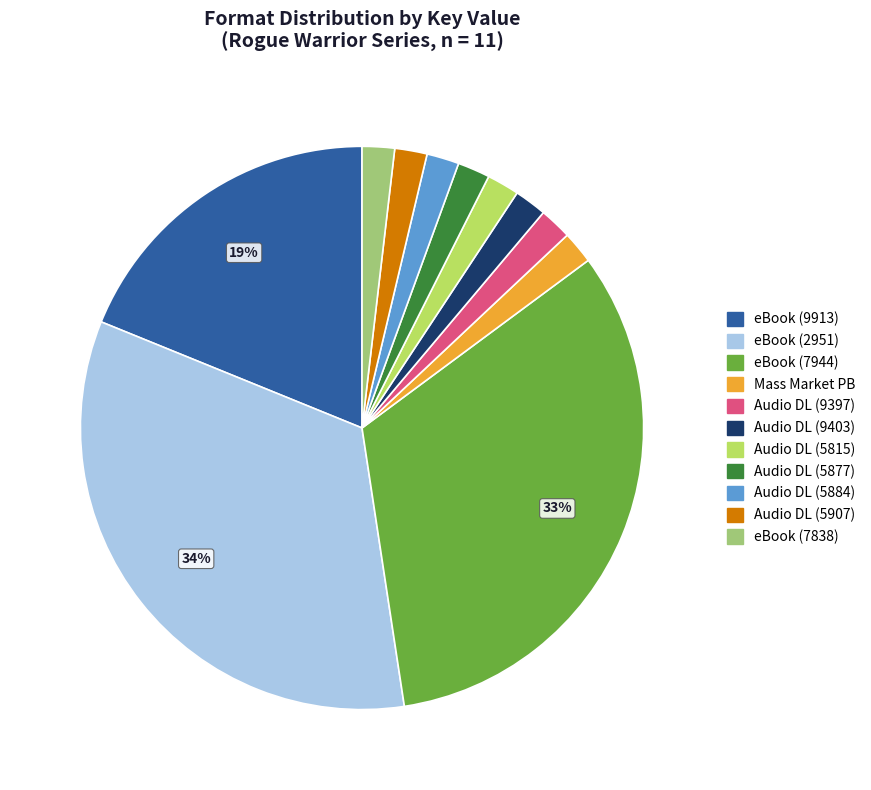

Is there a majority slice in this chart?

No